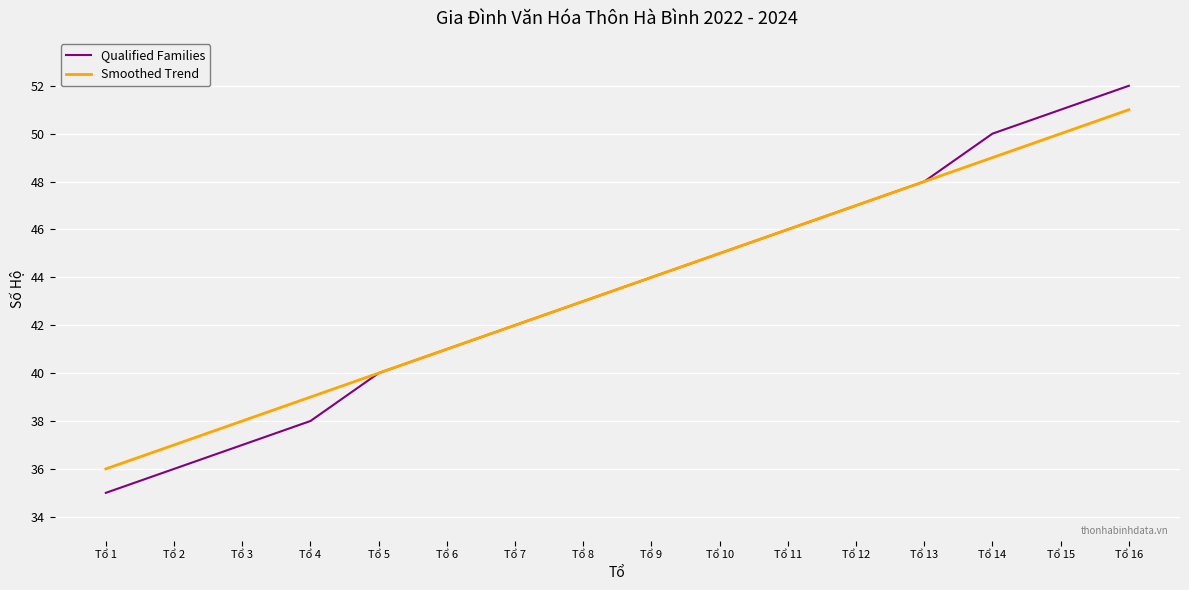

Between Tổ 2 and Tổ 16, which series saw the biggest shift?

Qualified Families